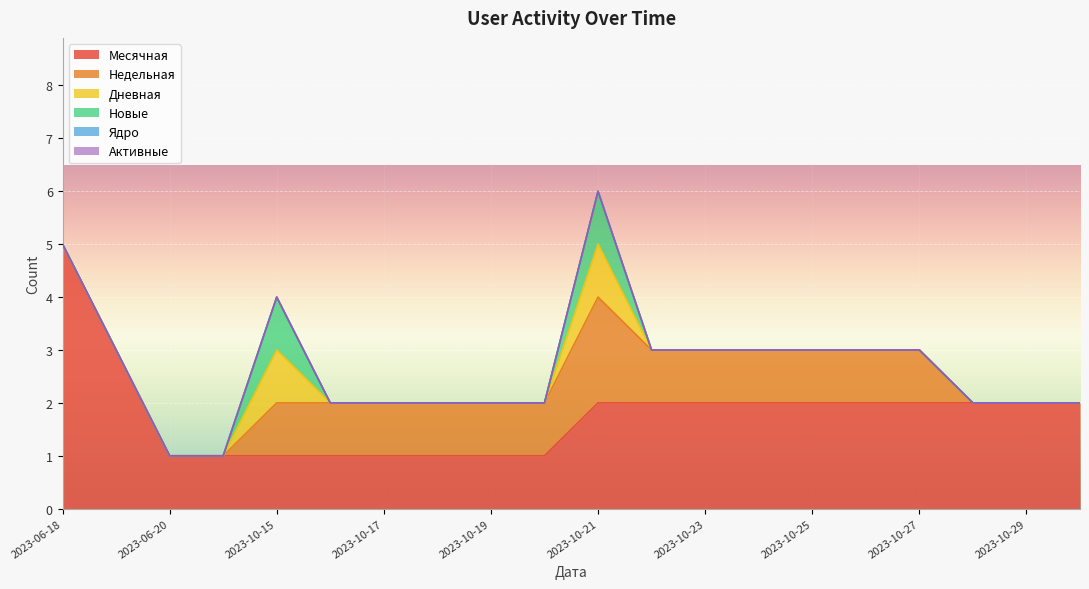

Which series has the largest total across all categories?

Месячная